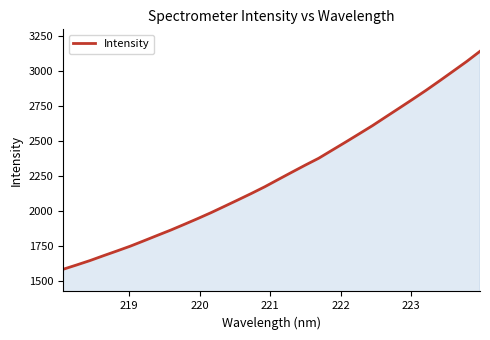

What is the average value?

2254.9